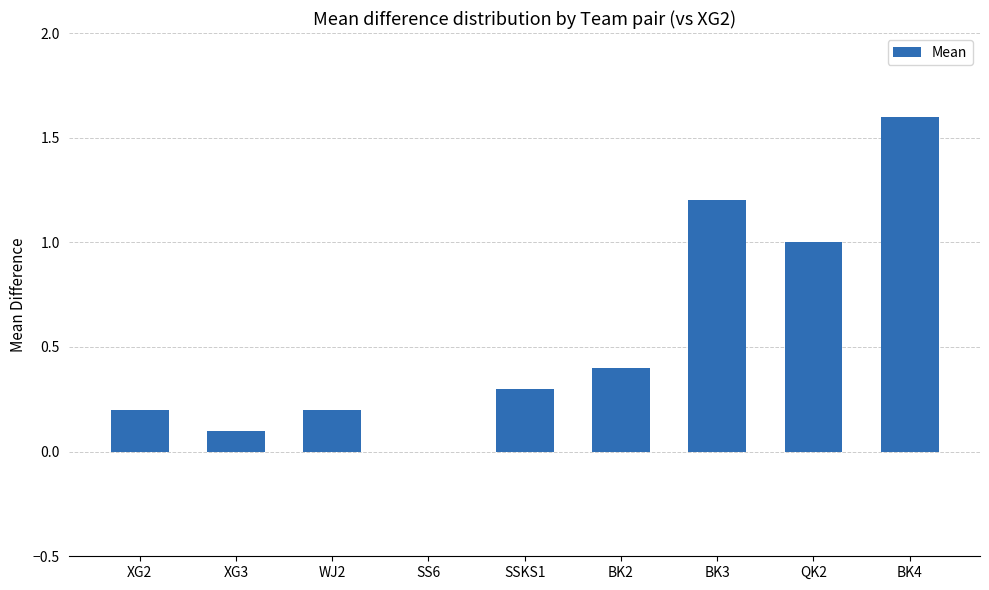

Between BK3 and BK2, which is larger?

BK3